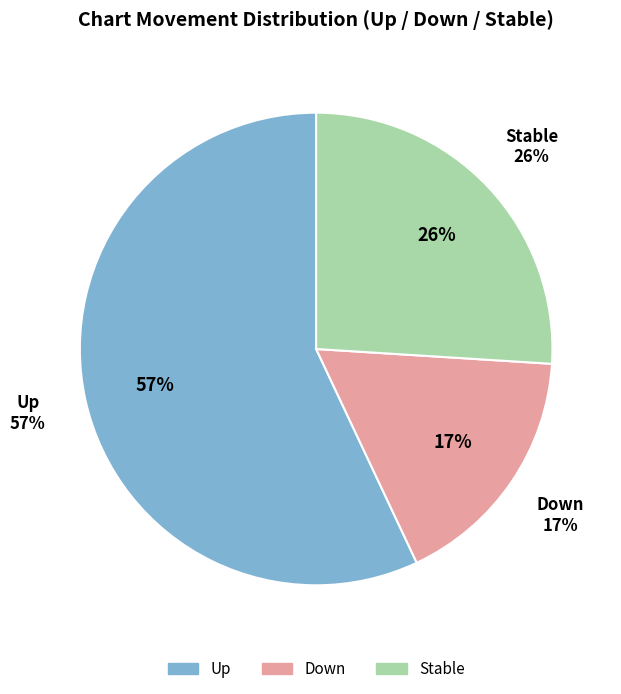

How much of the chart is everything except down?

83.0%